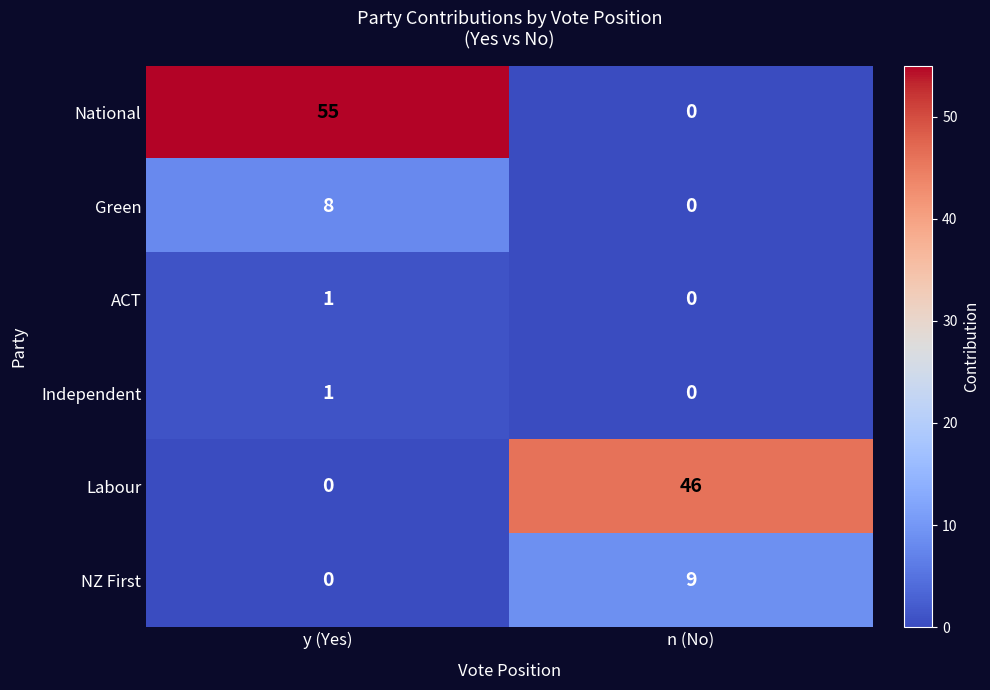

What is the difference between the Green values at y (Yes) and n (No)?

8